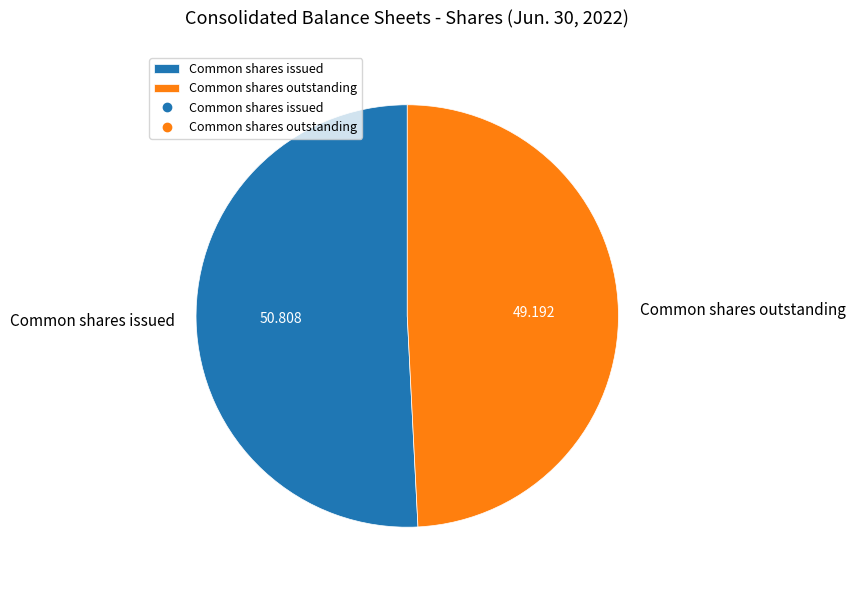

Rank the categories by value from lowest to highest.

Common shares outstanding, Common shares issued